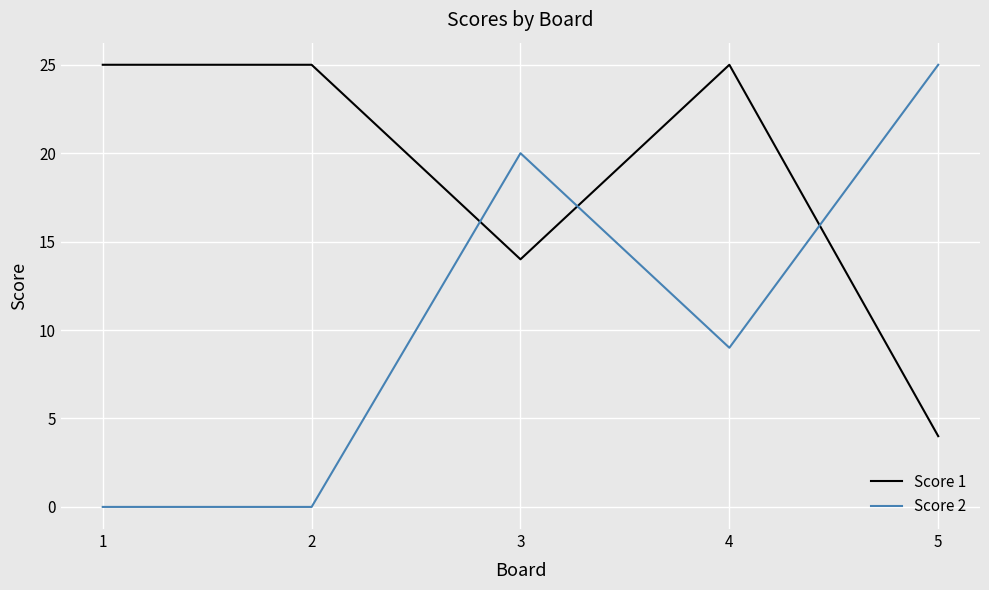

Which series has the largest total across all categories?

Score 1